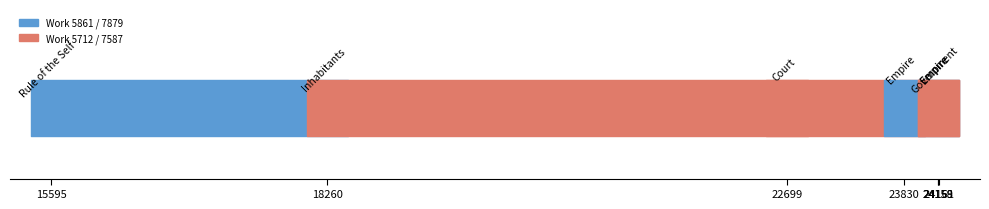

What is the difference between the second highest and second lowest values in the work_id series?

1875